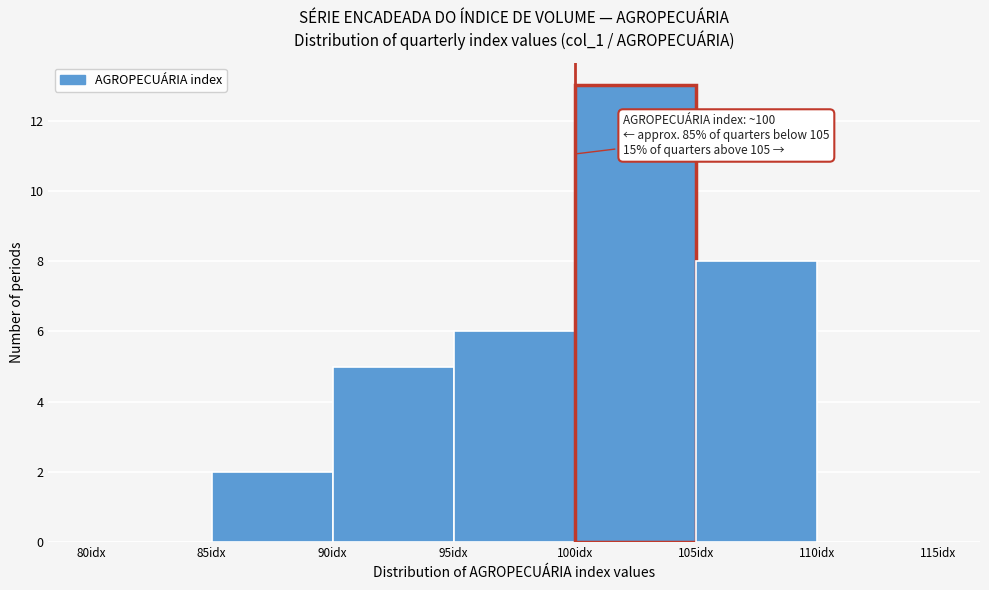

Which range on the x-axis has the tallest bar?

100 to 105